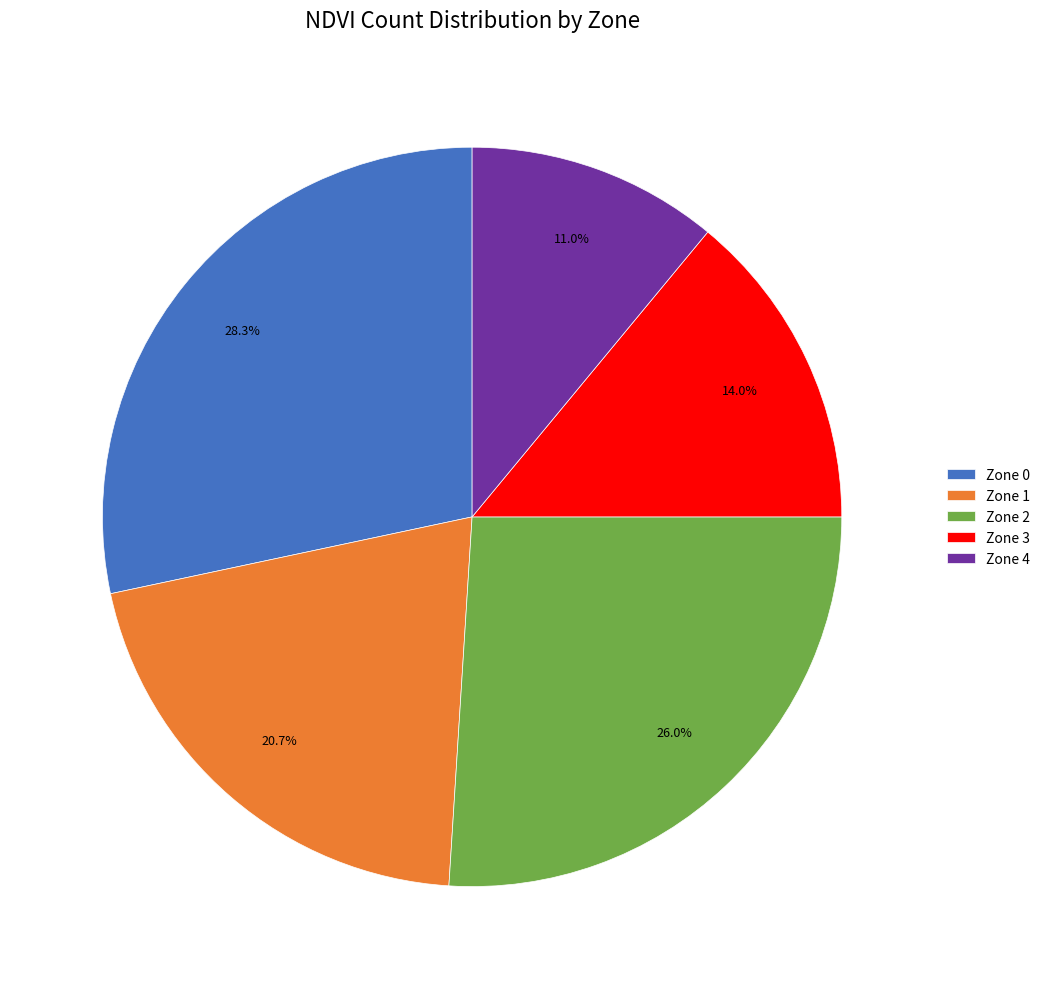

True or false: Zone 2 accounts for 26% of the total.

True